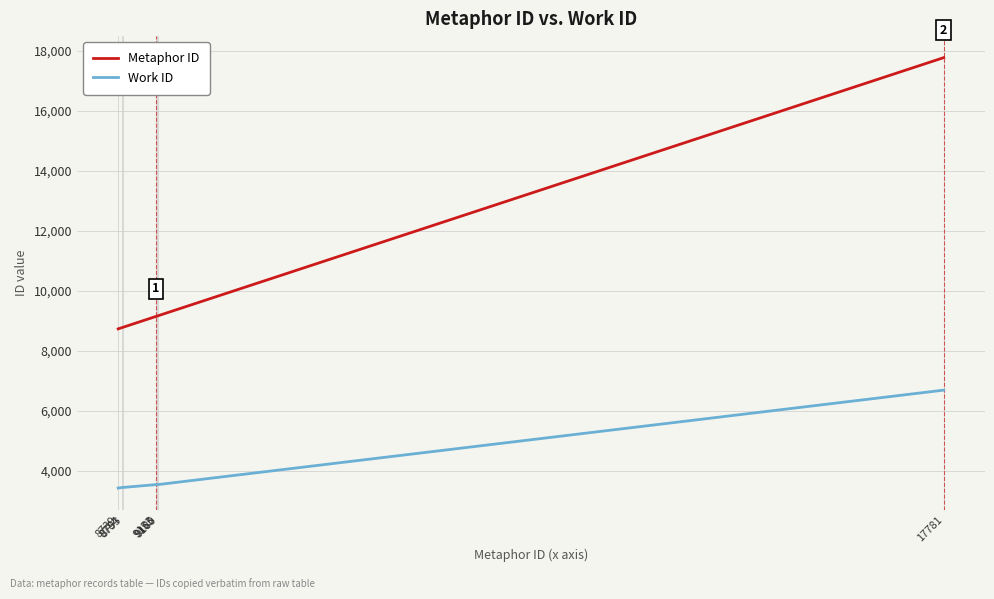

What is the difference between the maximum and minimum values in the Metaphor ID series?

9042